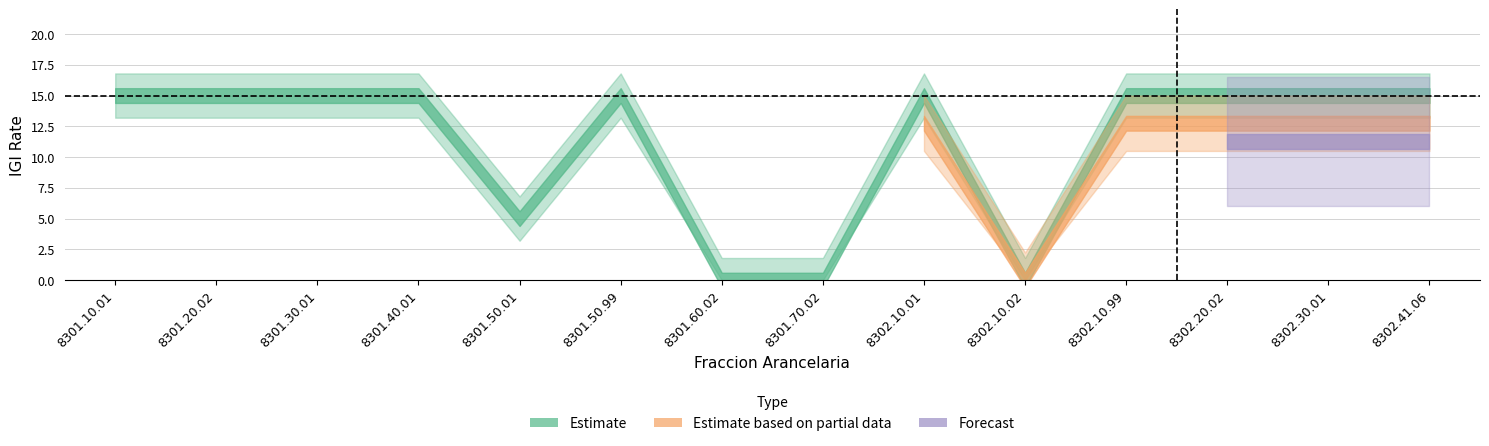

What are all the series names shown in the legend?

Estimate, Estimate based on partial data, Forecast